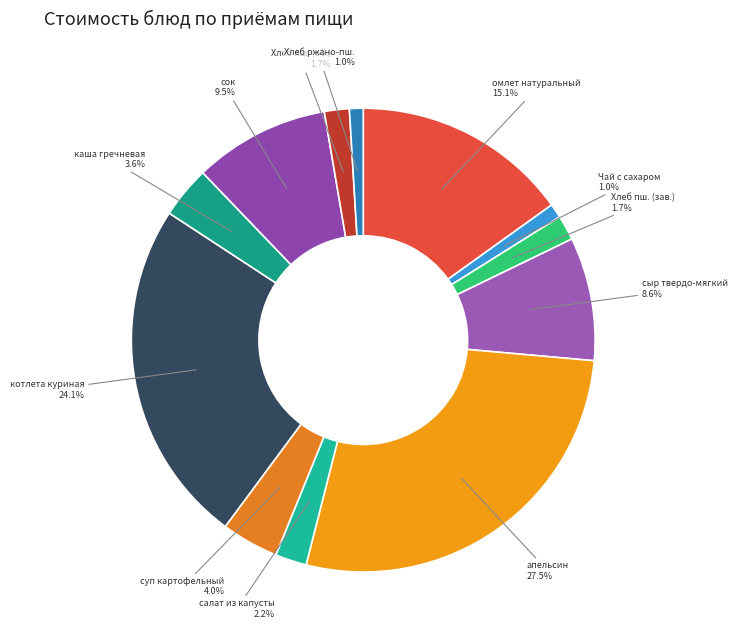

Approximately how many times larger is the value at каша гречневая compared to Хлеб пш. (об.)?

2.1